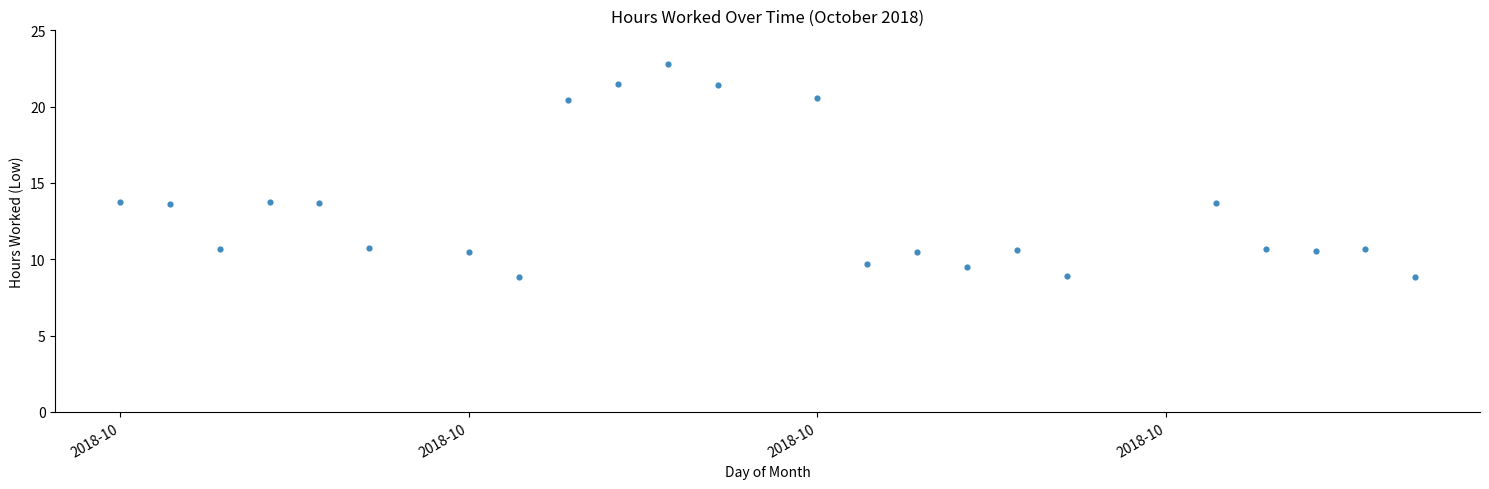

What is the range of X values (max minus min)?

26.0